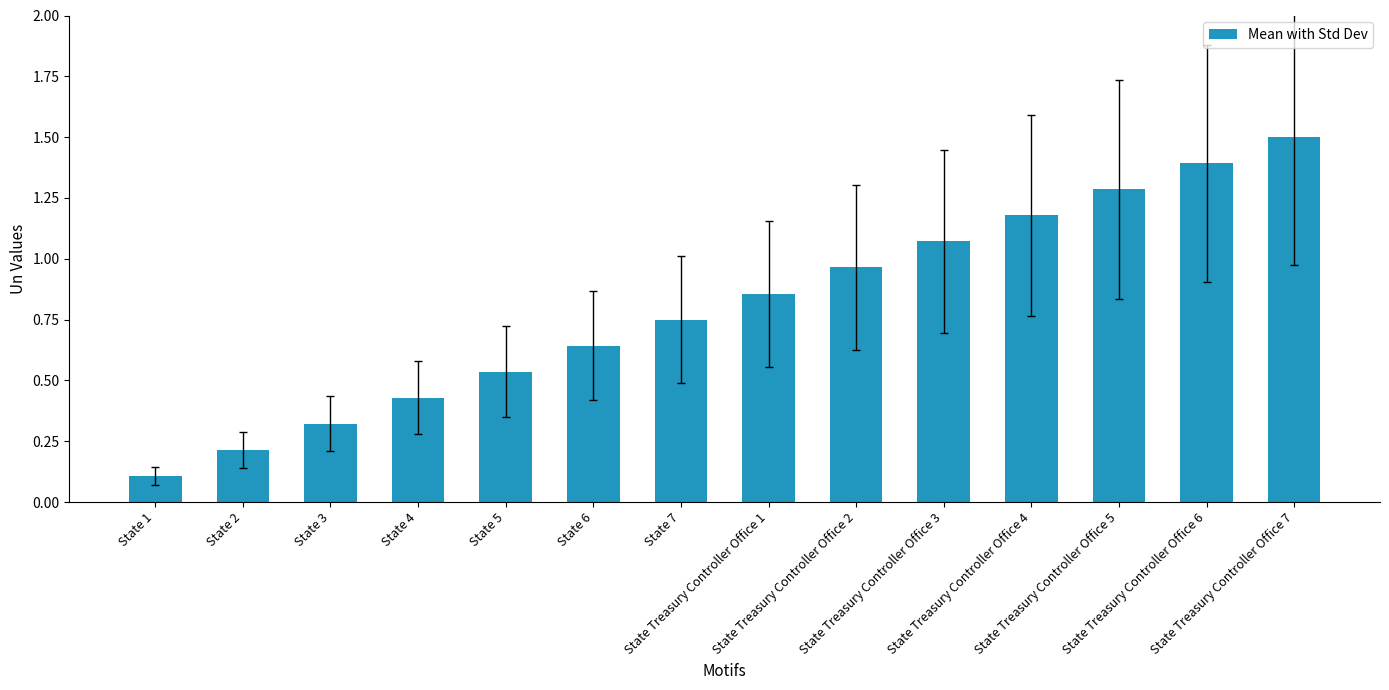

What position from the right is State Treasury Controller Office 2?

6